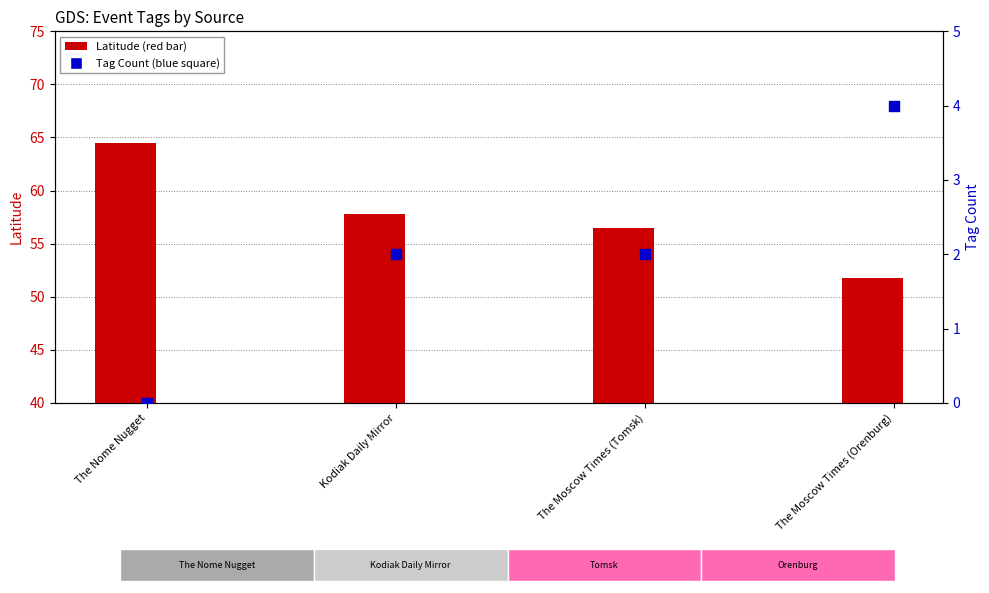

Which series has the largest Y range (max minus min)?

Latitude